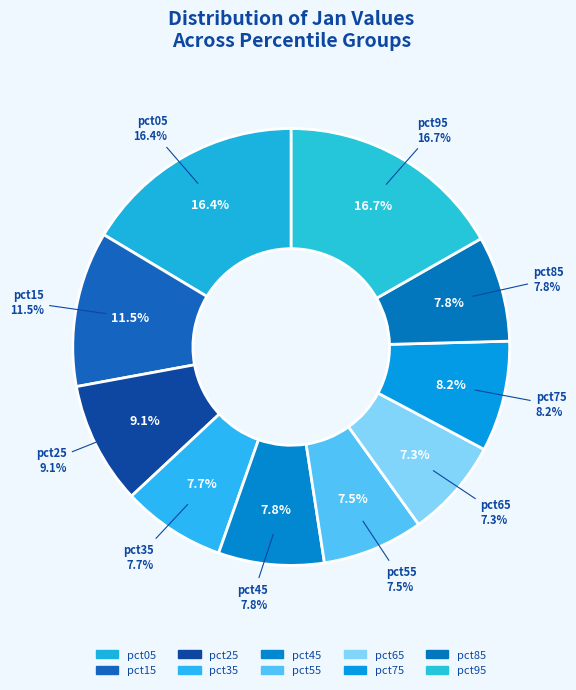

To the nearest percent, what percentage of the pie is pct35?

8%